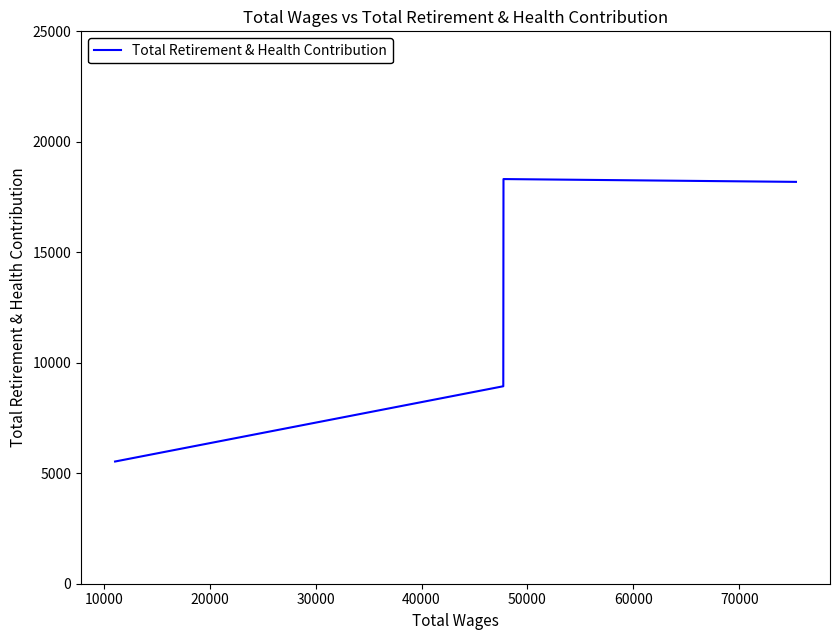

What is the maximum value shown in the chart?

18314